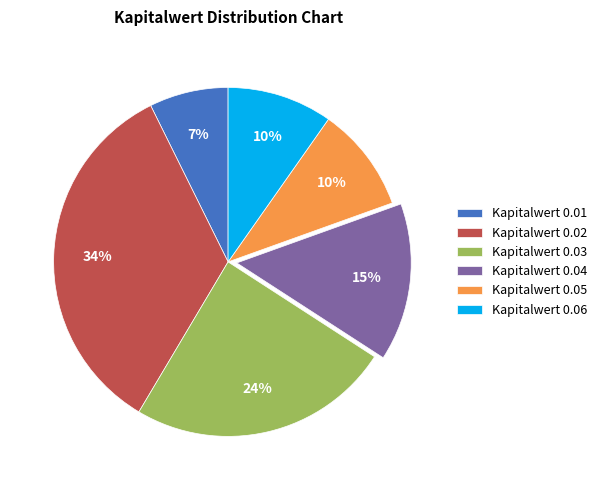

Which has a higher value, Kapitalwert 0.05 or Kapitalwert 0.03?

Kapitalwert 0.03